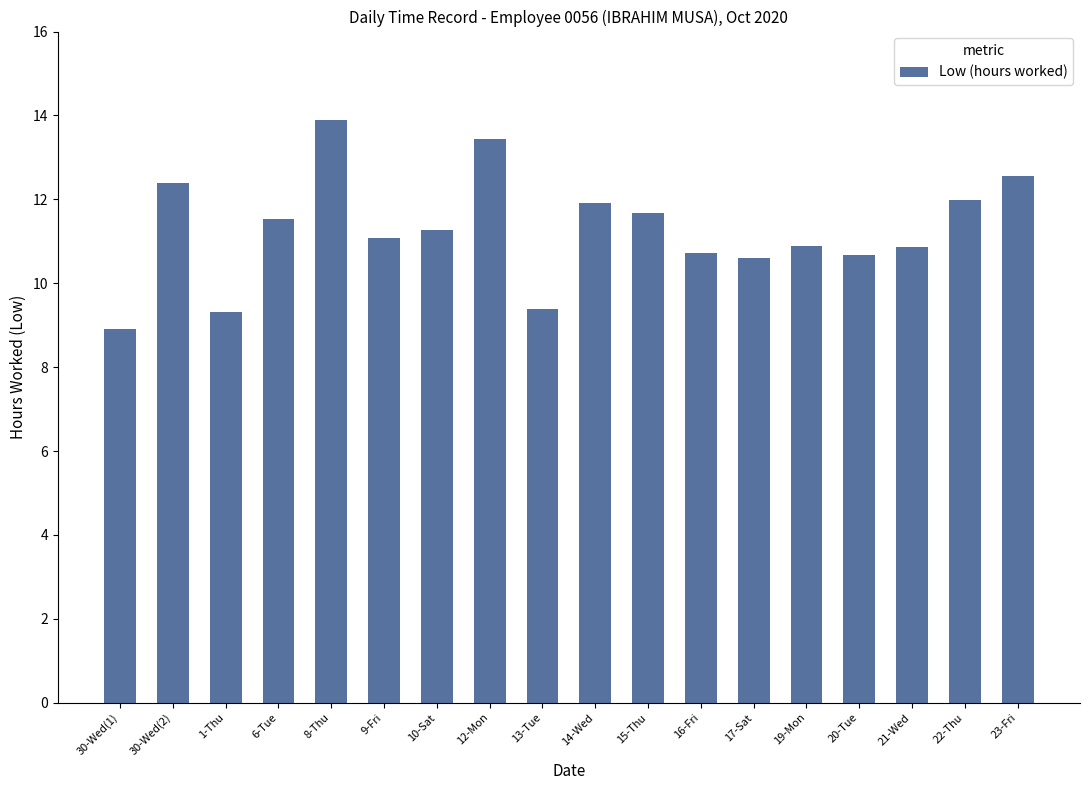

At which label does the data first exceed 11?

30-Wed(2)